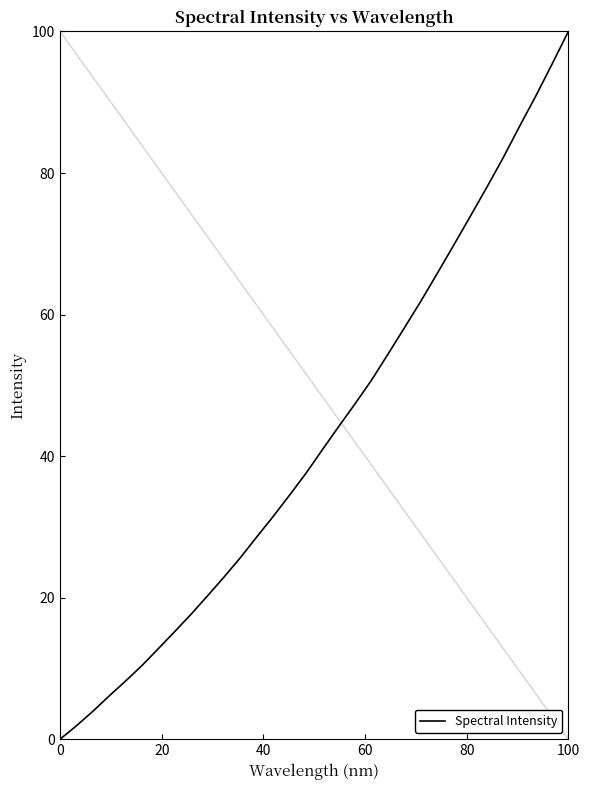

What is the difference between the maximum and minimum values?

100.0